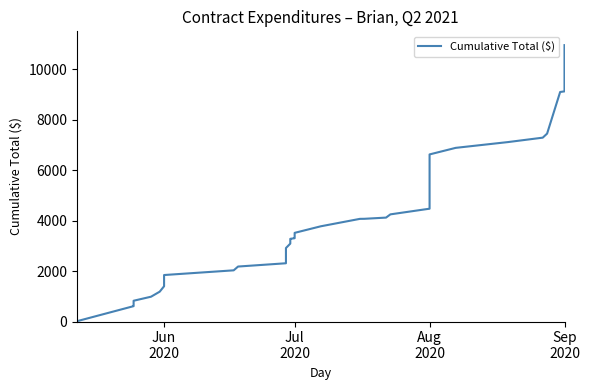

What is the value of the 25th point from the left?

4069.0